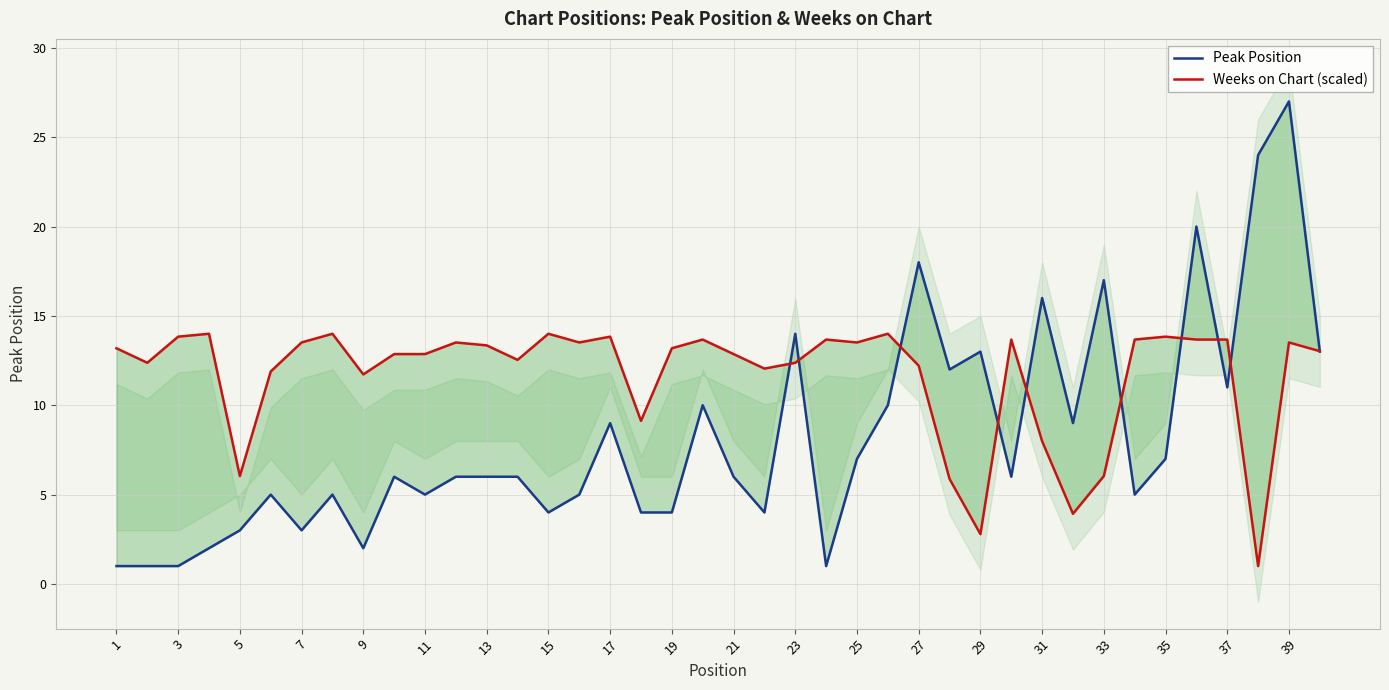

How many data points does each series have?

40